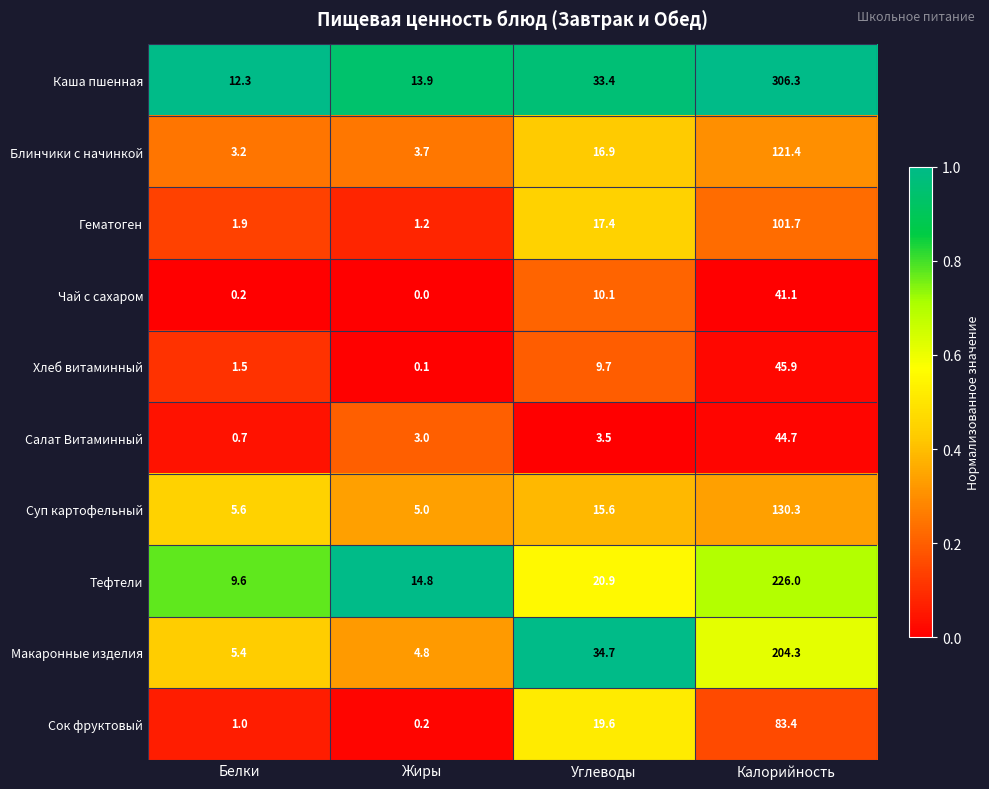

Which series has the largest total across all categories?

Каша пшенная